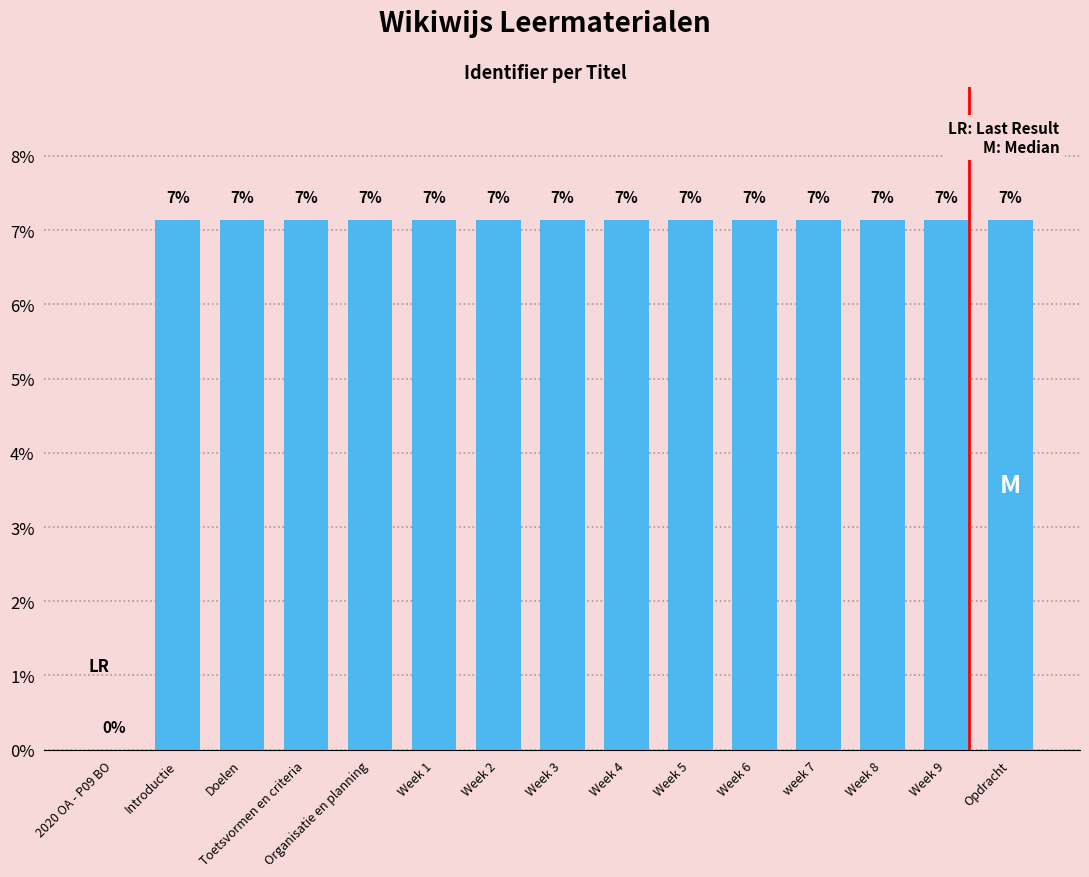

At which label is the value closest to 0?

2020 OA - P09 BO